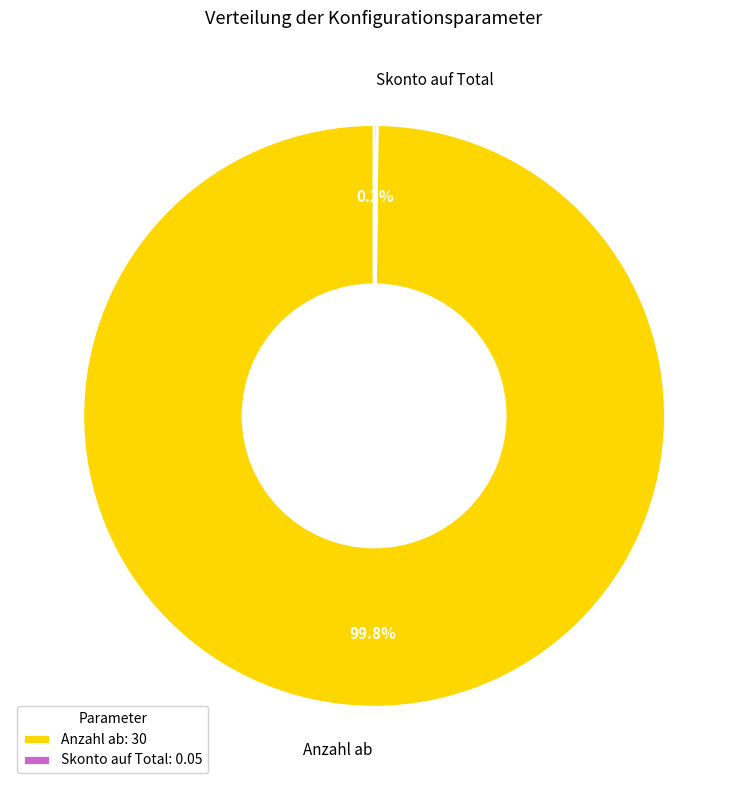

The Anzahl ab slice represents 100% of the pie. True or false?

True